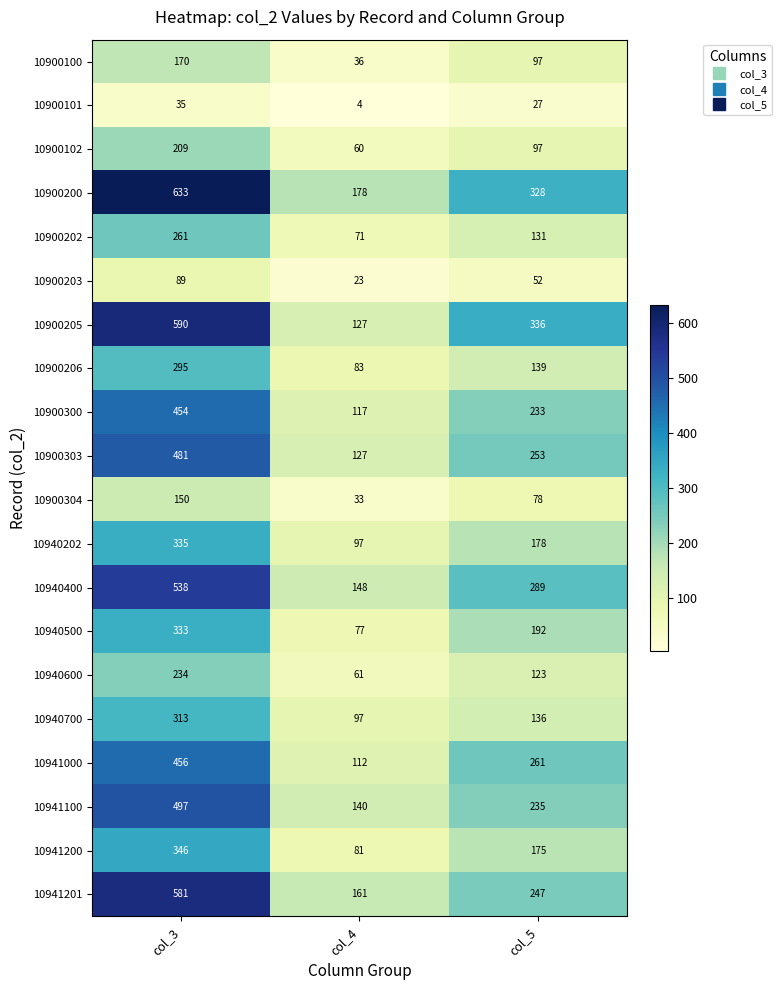

Is the value of 10940600 at col_4 greater than the value of 10940202 at col_5?

No